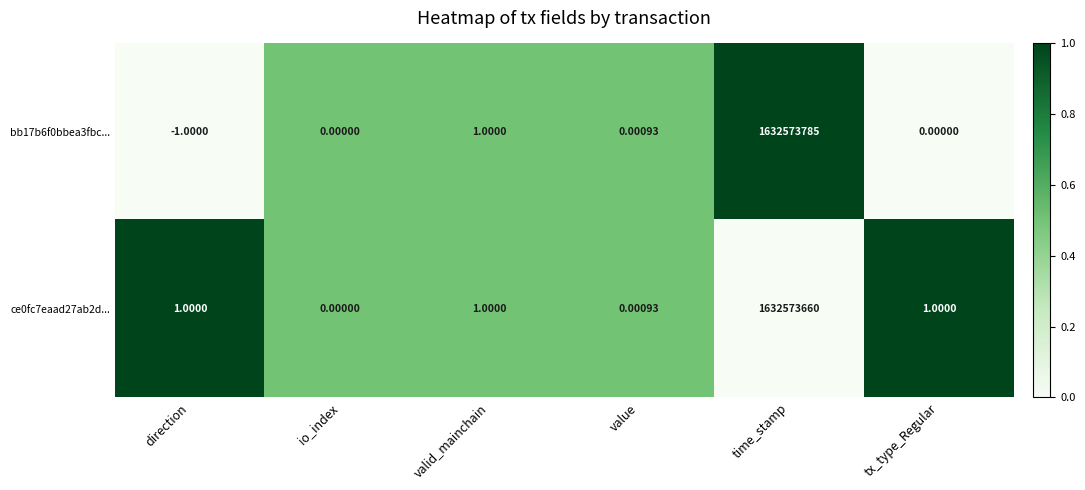

Which category has the lowest value in the bb17b6f0bbea3fbc... series?

direction